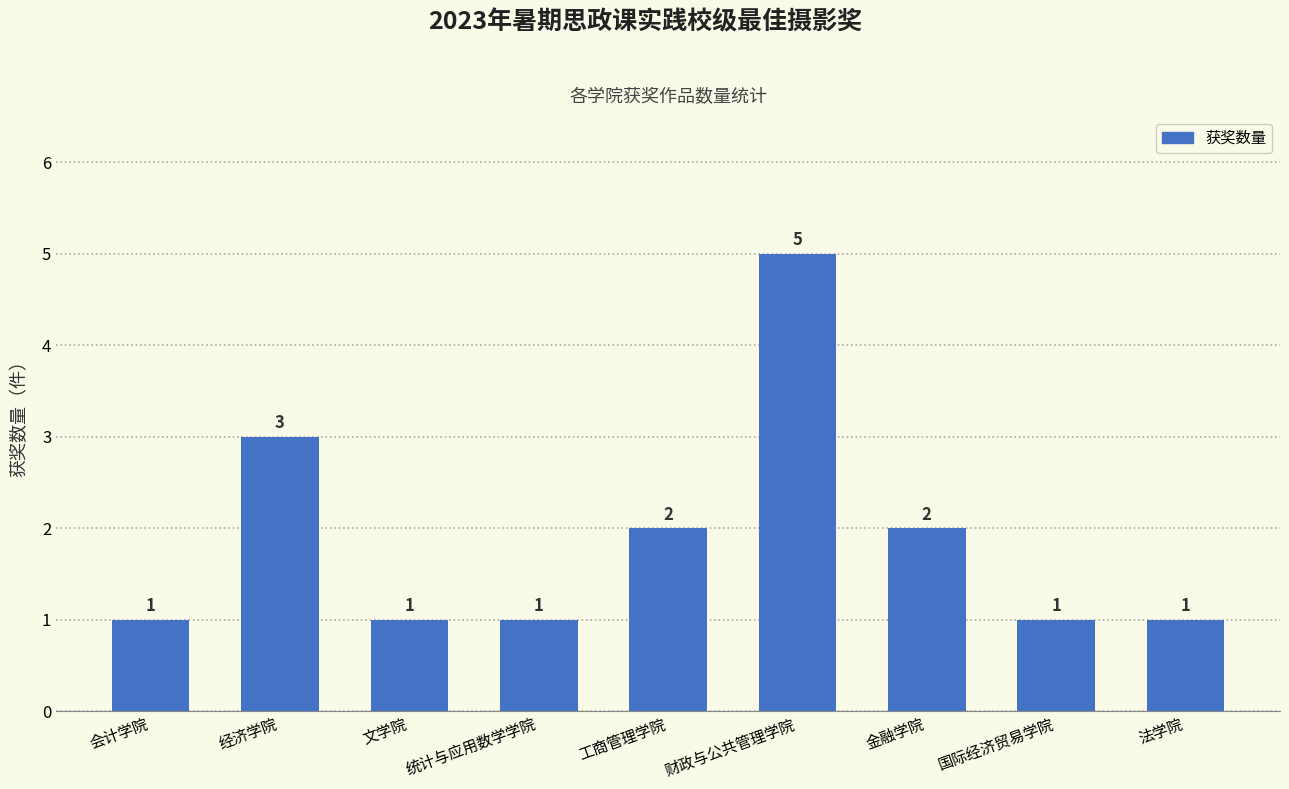

What is the difference between the values at 国际经济贸易学院 and 财政与公共管理学院?

4